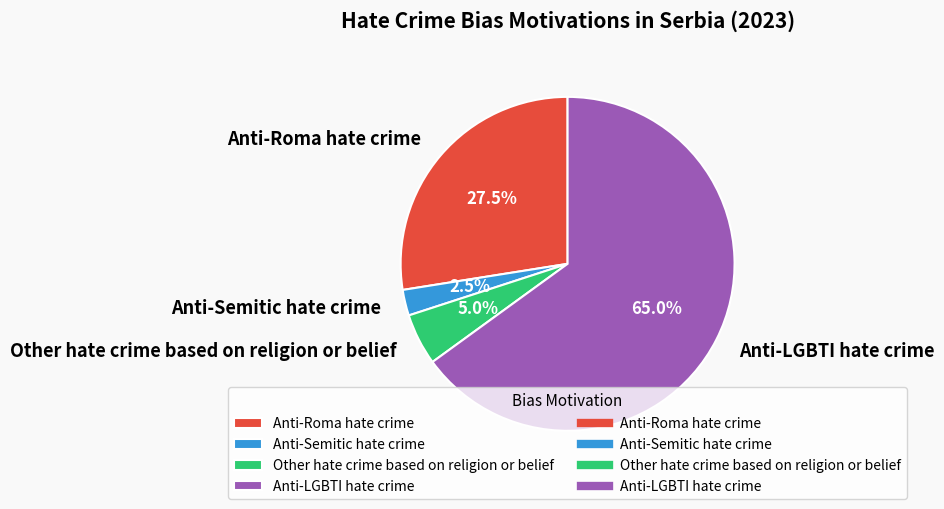

To the nearest percent, what percentage of the pie is Other hate crime based on religion or belief?

5%